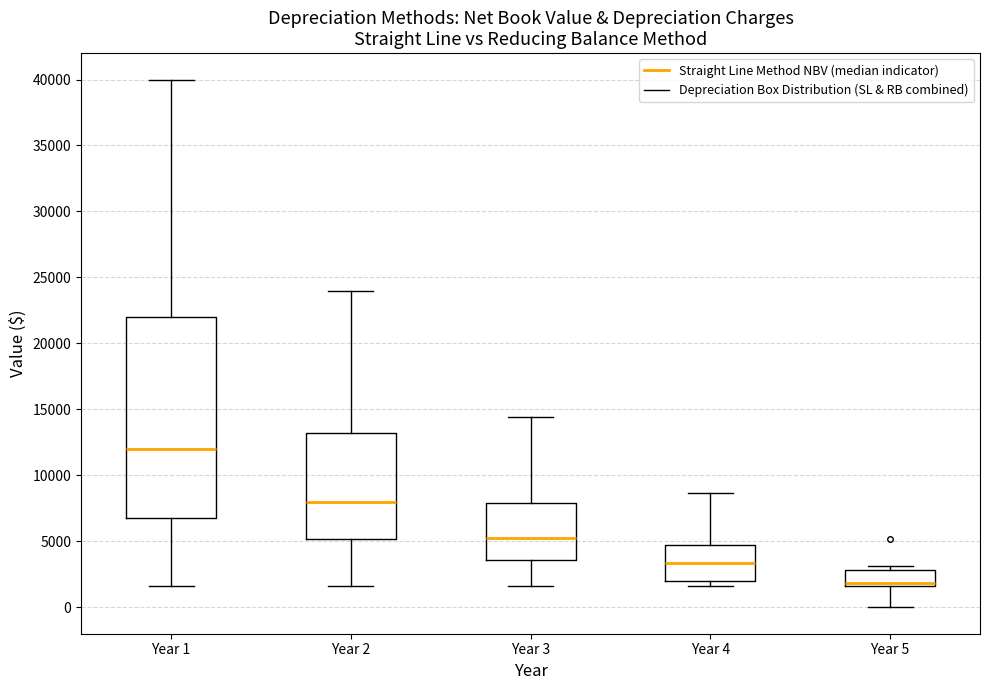

Which box has the highest median line?

Year 1